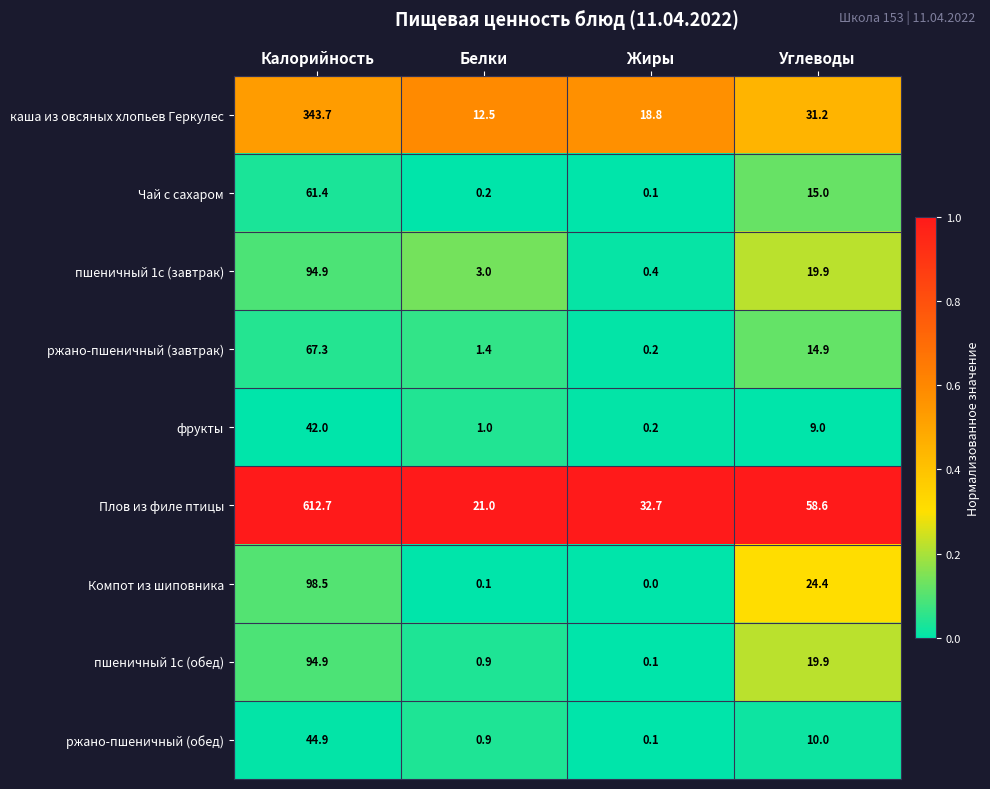

What is the greatest value displayed?

612.7